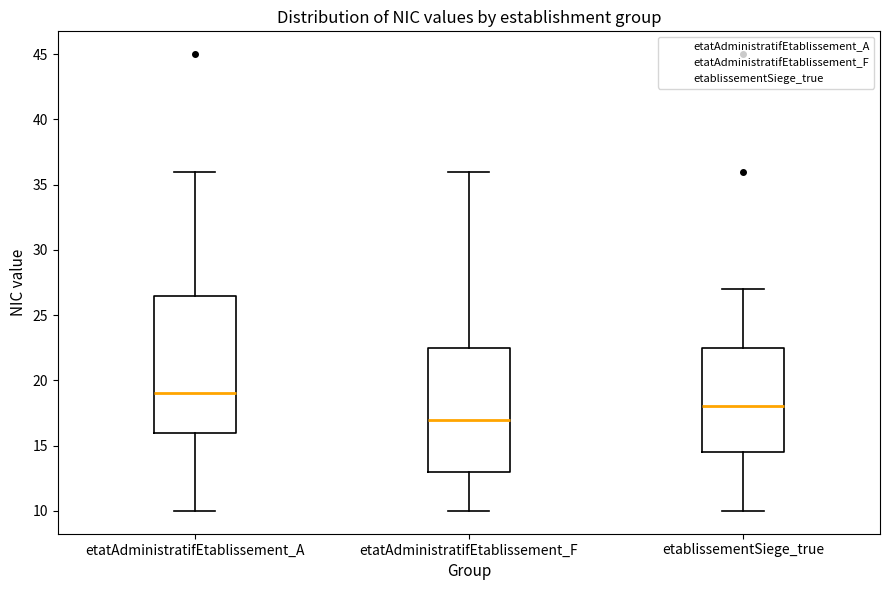

Reading left to right, read every box against the y-axis: the position of its median line, the range the box covers, and the ends of its whiskers. The values are not printed on the chart, so give them approximately, as read against the axis.

etatAdministratifEtablissement_A: median 19.0, box 16.0 to 26.5, whiskers 10.0 to 36.0
etatAdministratifEtablissement_F: median 17.0, box 13.0 to 22.5, whiskers 10.0 to 36.0
etablissementSiege_true: median 18.0, box 14.5 to 22.5, whiskers 10.0 to 27.0